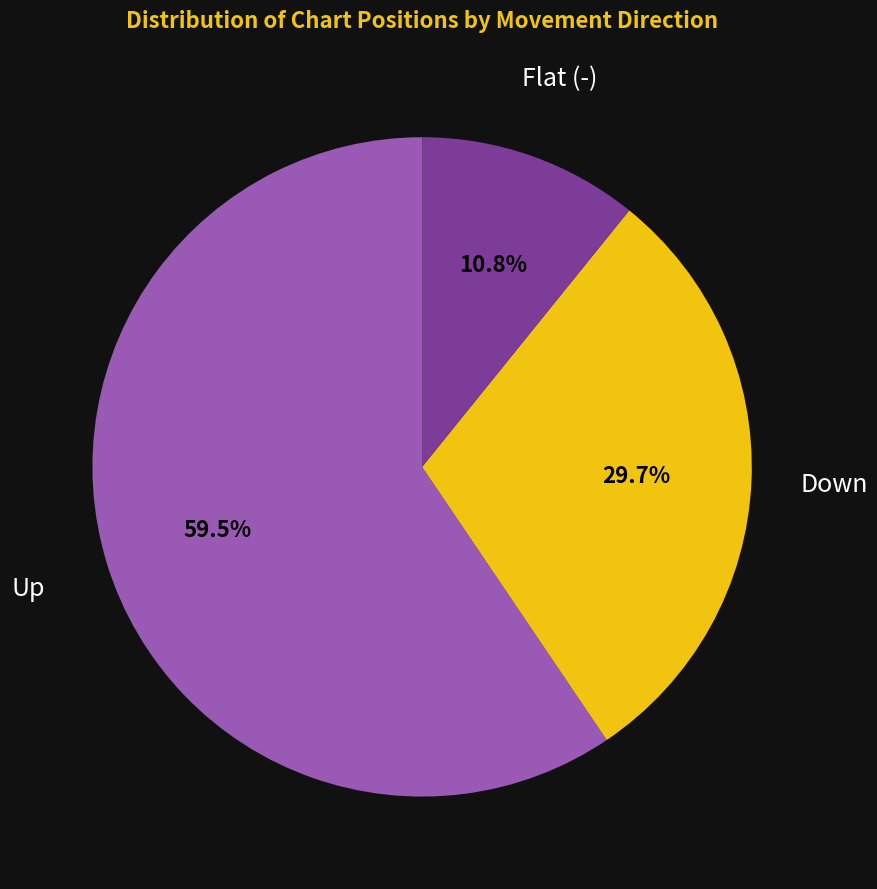

Does any single category account for the majority?

Yes